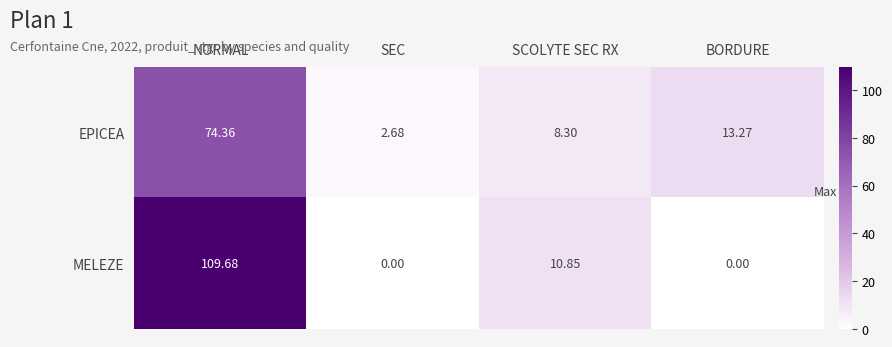

Where is MELEZE nearest to the value 54?

SCOLYTE SEC RX